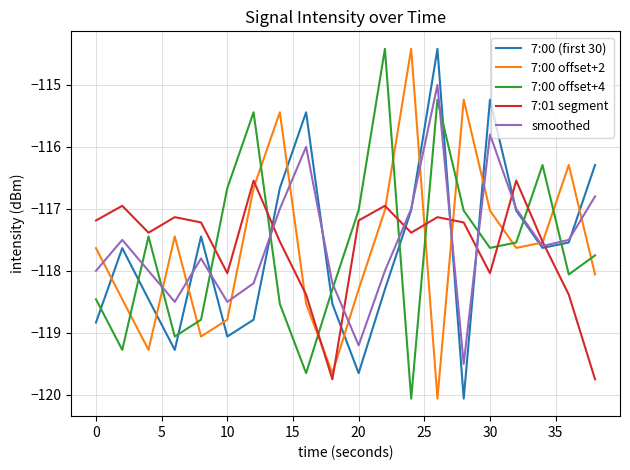

True or false: 7:00 (first 30) and 7:00 offset+4 cross at least once.

True